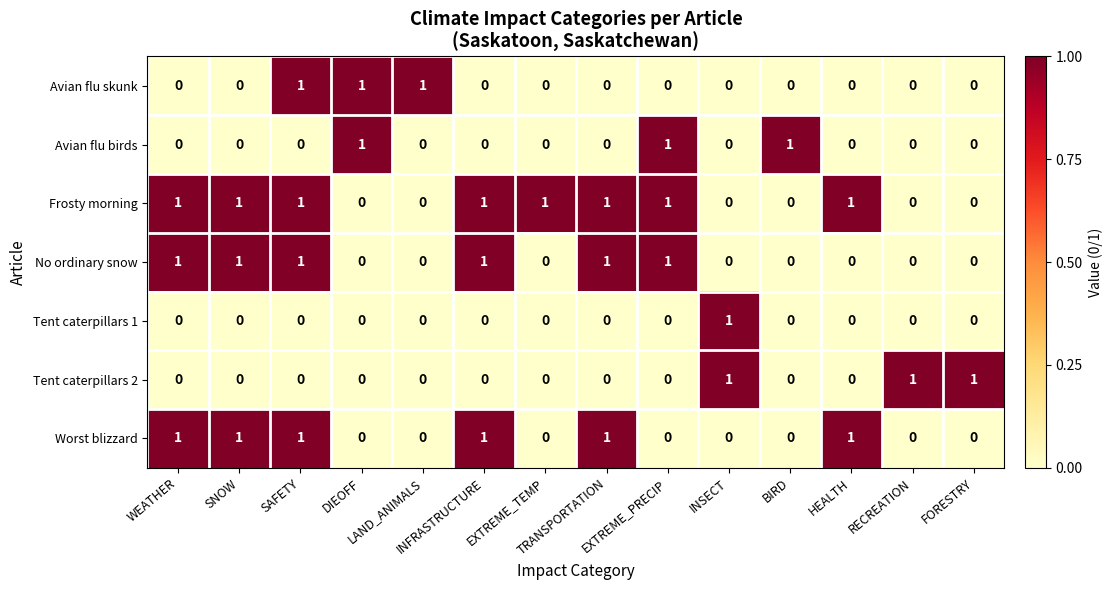

At how many categories does at least one series exceed 0?

14